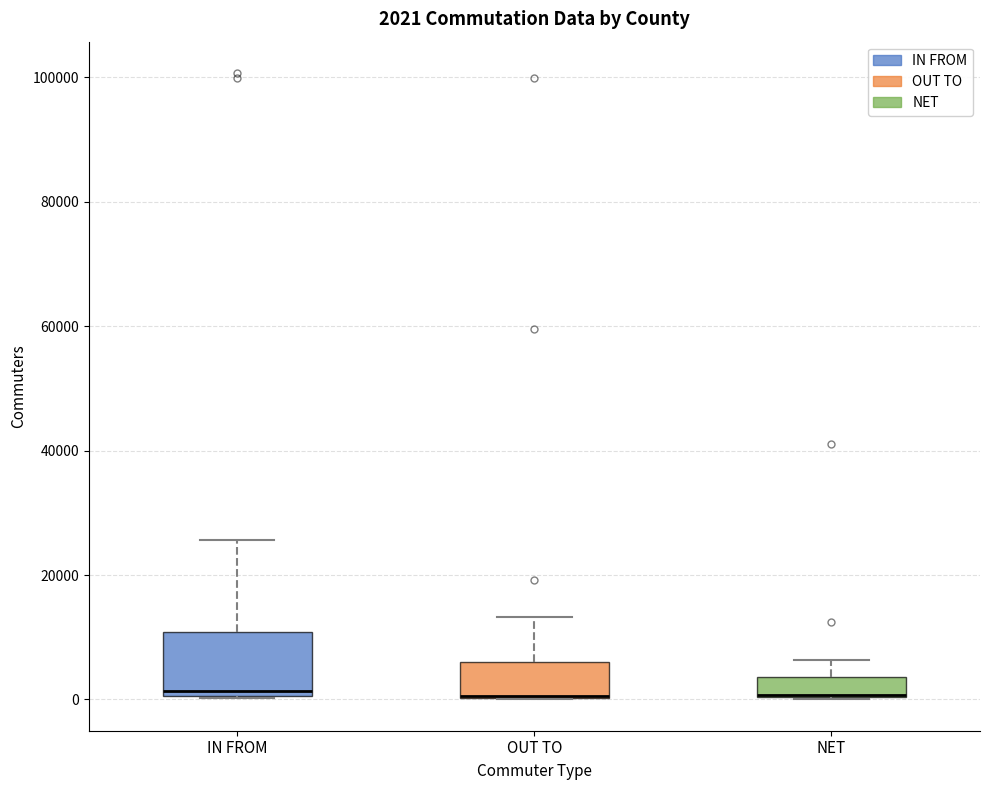

Which box is the tallest, from its lower edge to its upper edge?

IN FROM